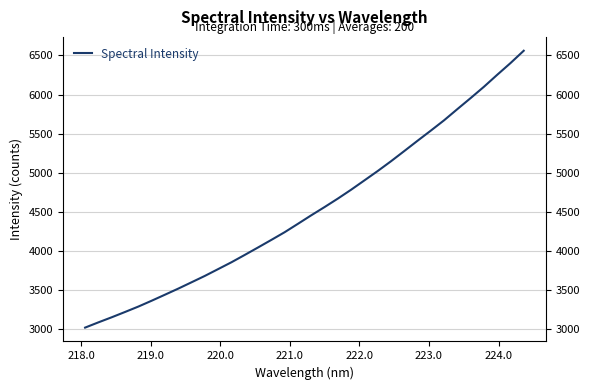

How many lines are shown in the chart?

1